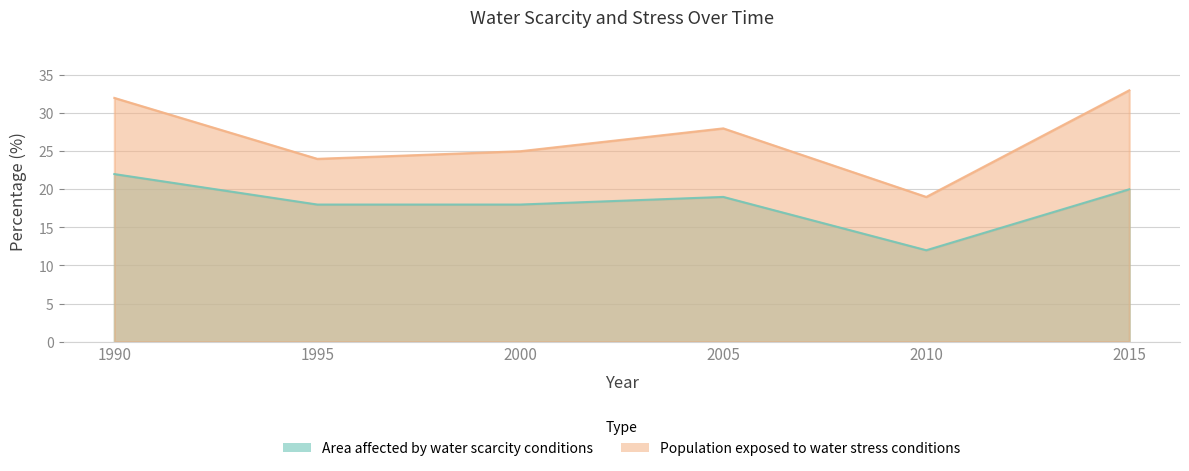

Which has a higher value, 2010 or 1995?

1995